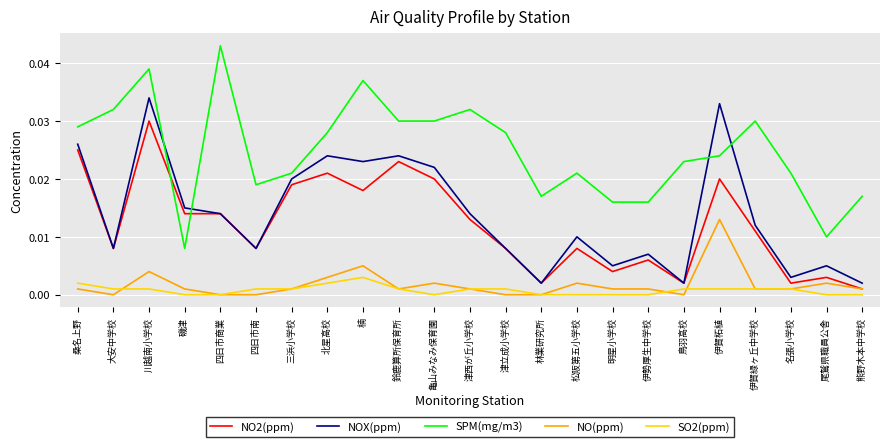

Which series has the largest total across all categories?

SPM(mg/m3)